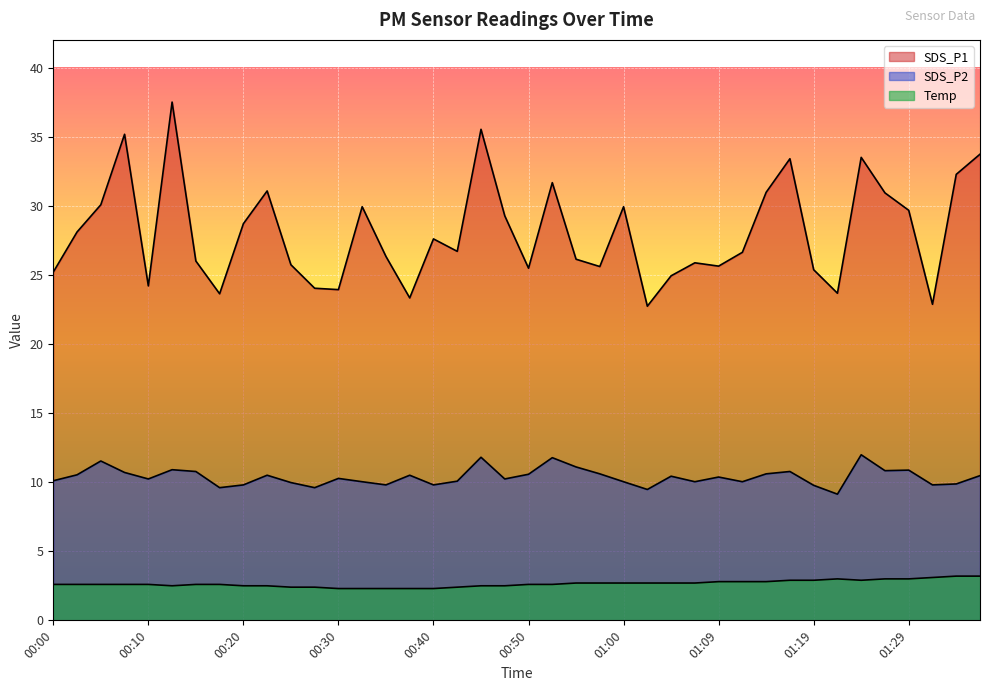

What is the value of the Temp point at the 10th from the left?

2.5